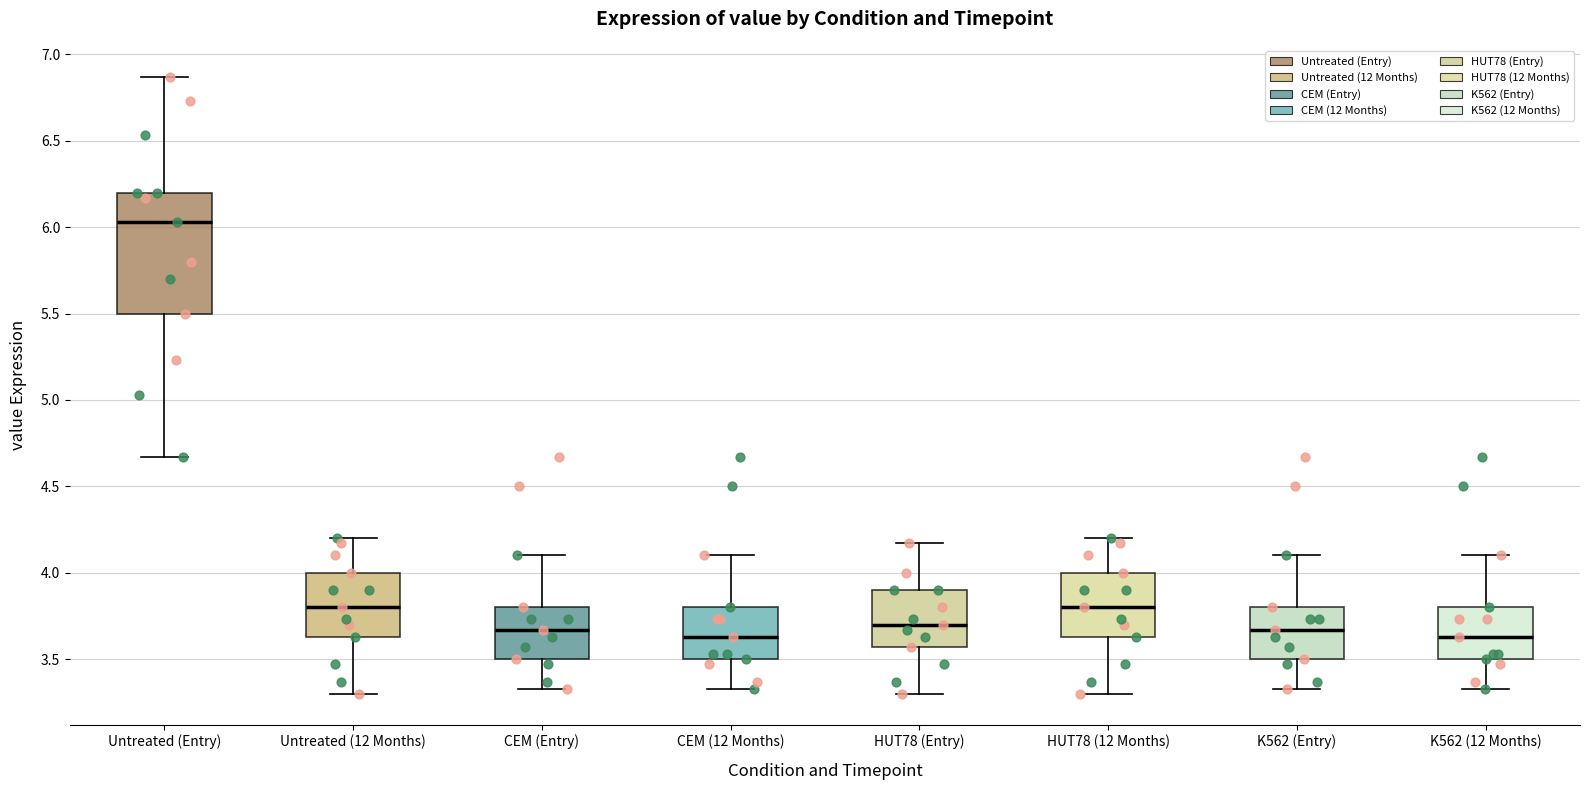

Reading left to right, transcribe this box plot: for each box, give where its median line is, the range the box spans, and where its two whiskers end, as read against the y-axis. The values are not printed on the chart, so give them approximately, as read against the axis.

Untreated (Entry): median 6.05, box 5.50 to 6.20, whiskers 4.65 to 6.85
Untreated (12 Months): median 3.80, box 3.65 to 4.00, whiskers 3.30 to 4.20
CEM (Entry): median 3.65, box 3.50 to 3.80, whiskers 3.35 to 4.10
CEM (12 Months): median 3.65, box 3.50 to 3.80, whiskers 3.35 to 4.10
HUT78 (Entry): median 3.70, box 3.55 to 3.90, whiskers 3.30 to 4.15
HUT78 (12 Months): median 3.80, box 3.65 to 4.00, whiskers 3.30 to 4.20
K562 (Entry): median 3.65, box 3.50 to 3.80, whiskers 3.35 to 4.10
K562 (12 Months): median 3.65, box 3.50 to 3.80, whiskers 3.35 to 4.10